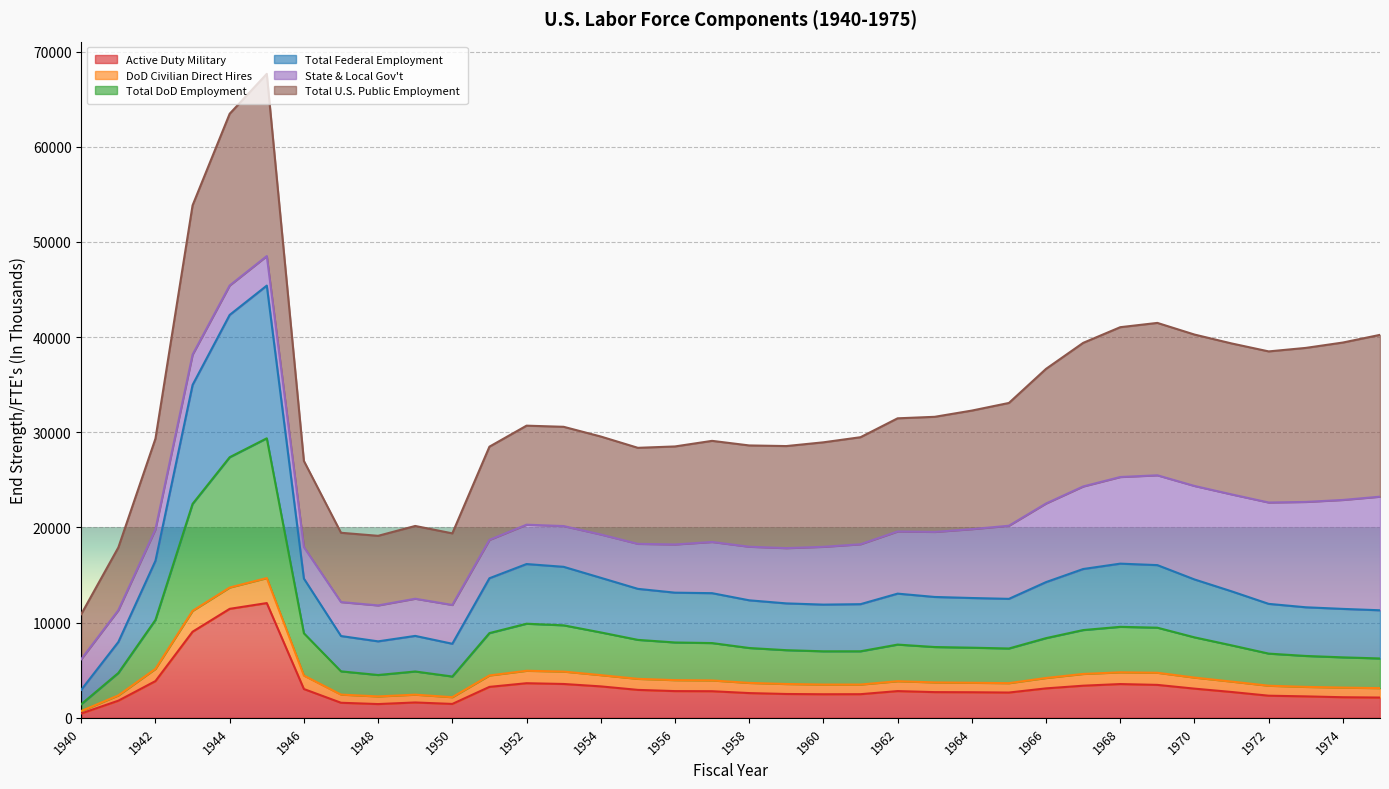

What is the maximum value for Active Duty Military?

12056